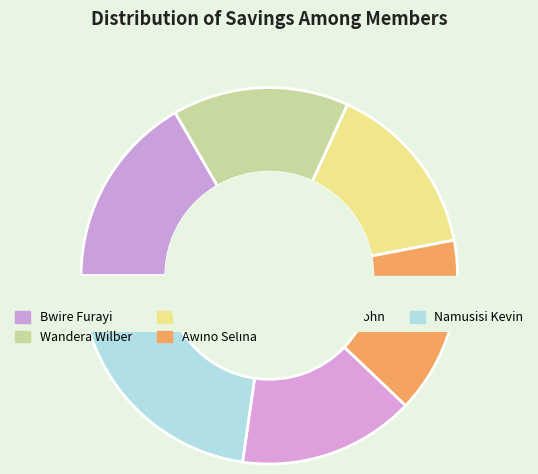

To the nearest percent, what is the combined percentage of Namusisi Kevin and Awino Selina?

38%